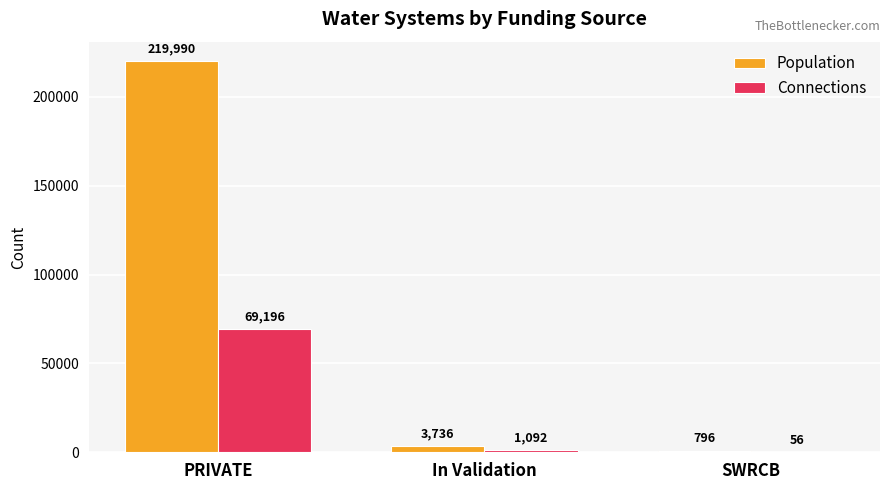

Does the chart contain stacked bars?

No